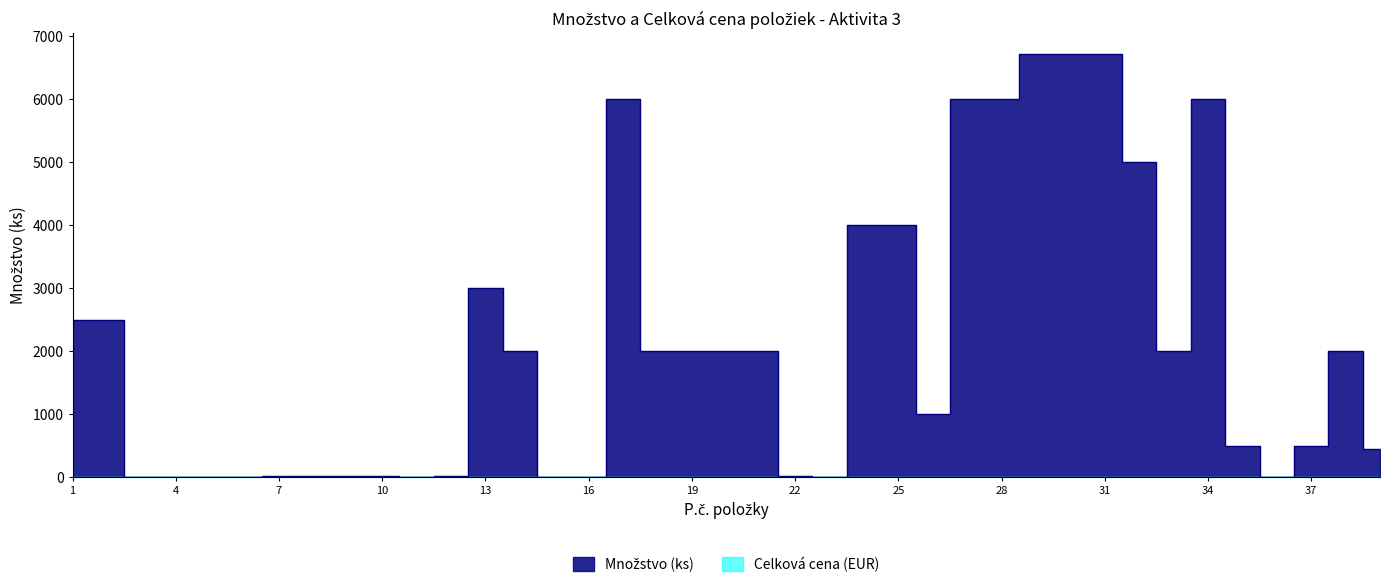

At which label is the value closest to 3360?

13